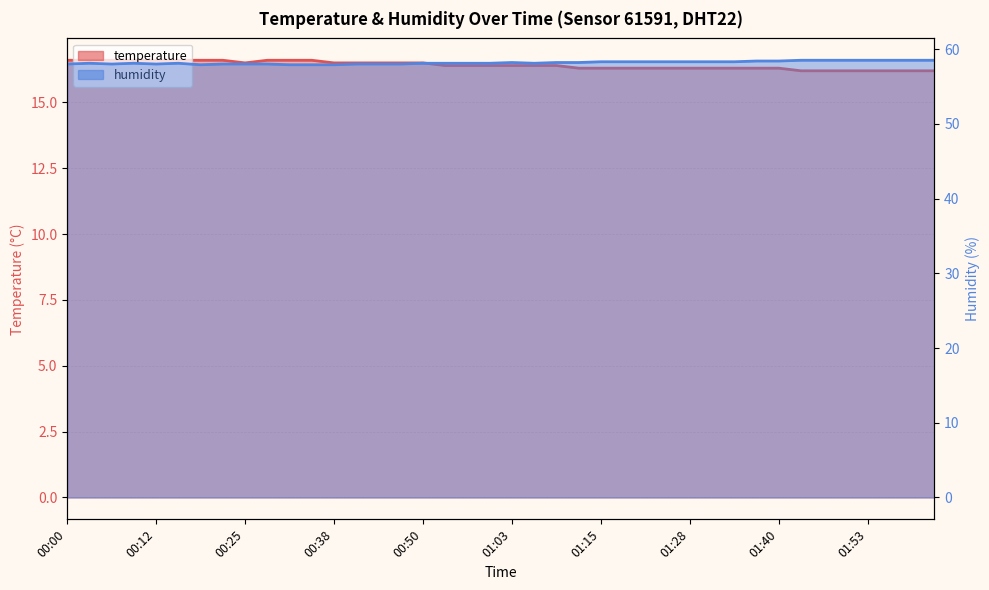

Is the value of humidity at 01:47 greater than the value of temperature at 01:53?

Yes